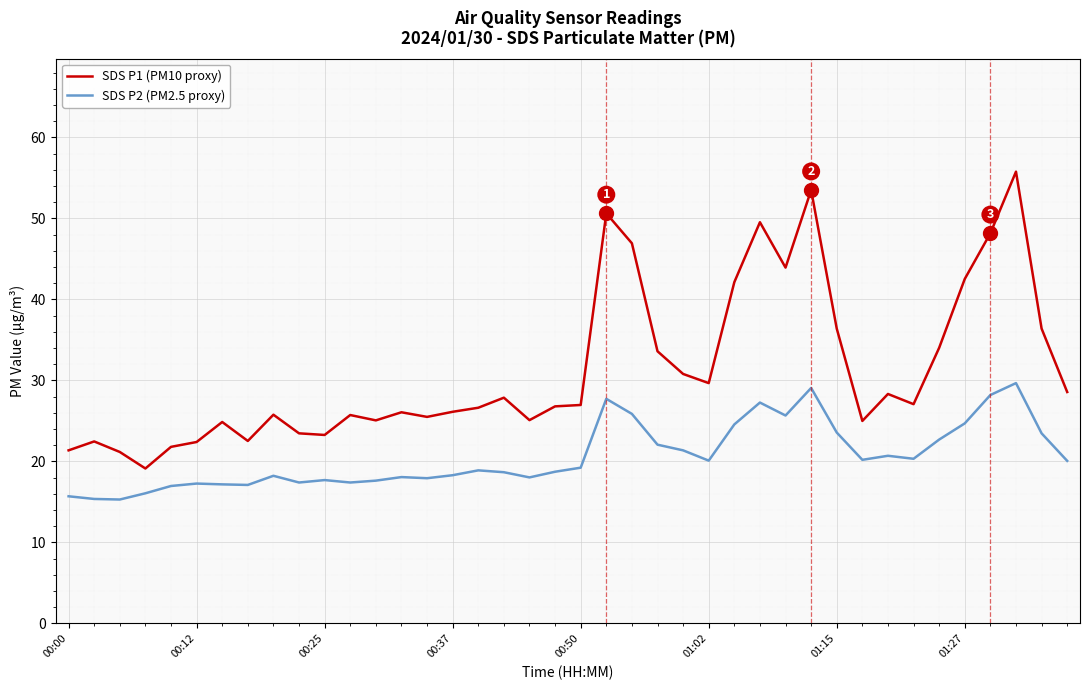

What is the lowest value of the SDS P1 (PM10 proxy) series?

19.1